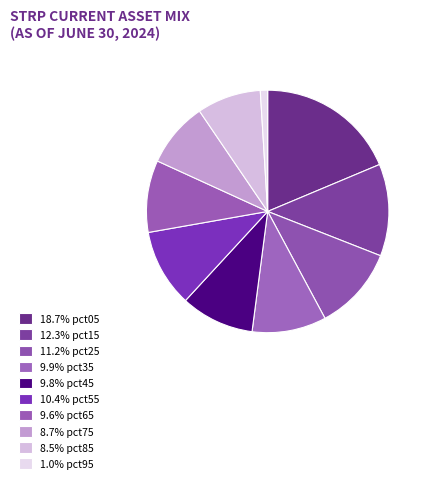

How many slices are in this pie chart?

10